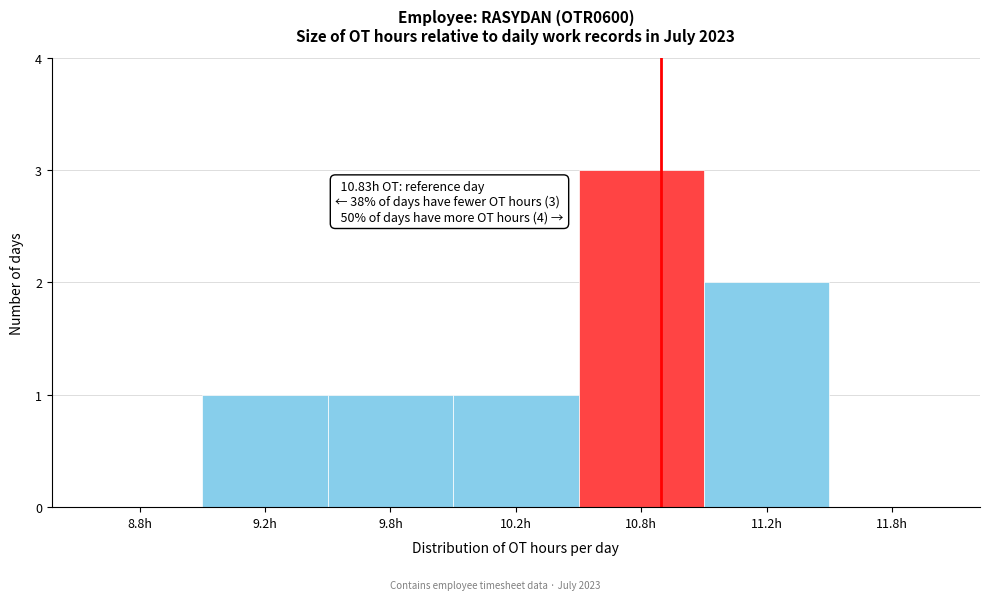

Reading left to right, list all the values displayed in this chart.

8.8h=0	9.2h=1	9.8h=1	10.2h=1	10.8h=3	11.2h=2	11.8h=0